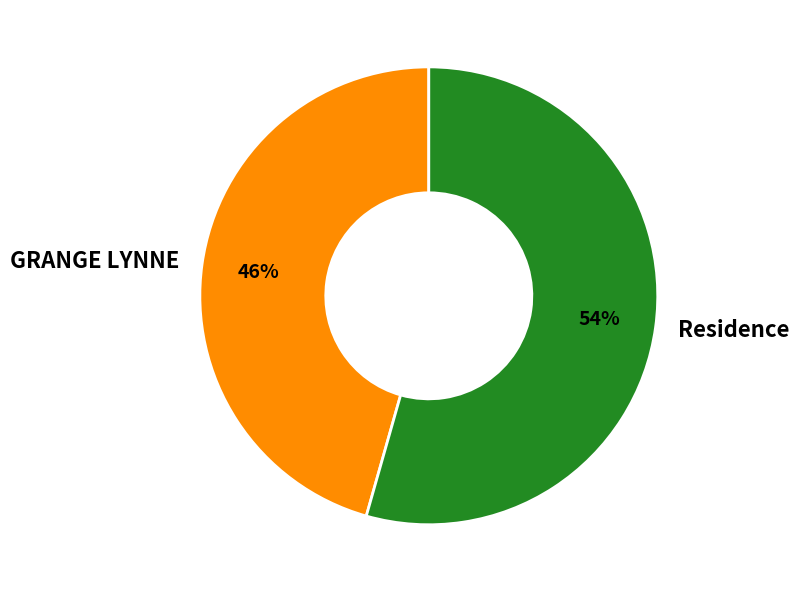

To the nearest percent, what is the combined percentage of GRANGE LYNNE and Residence?

100%